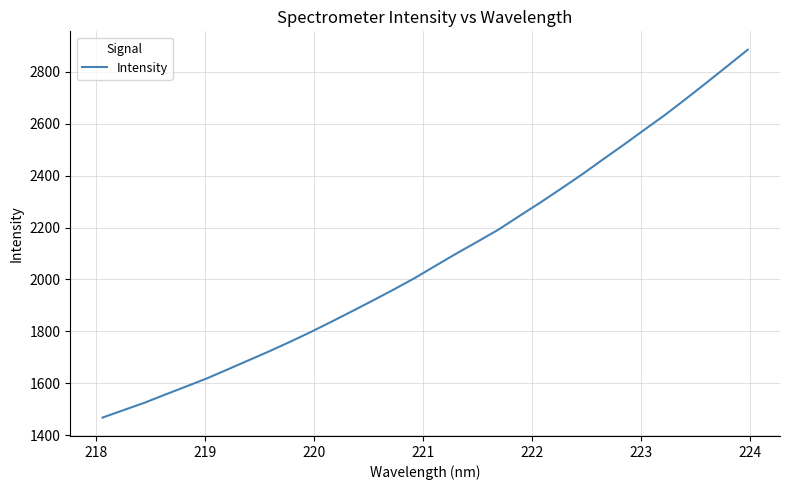

What is the maximum value shown in the chart?

2884.4